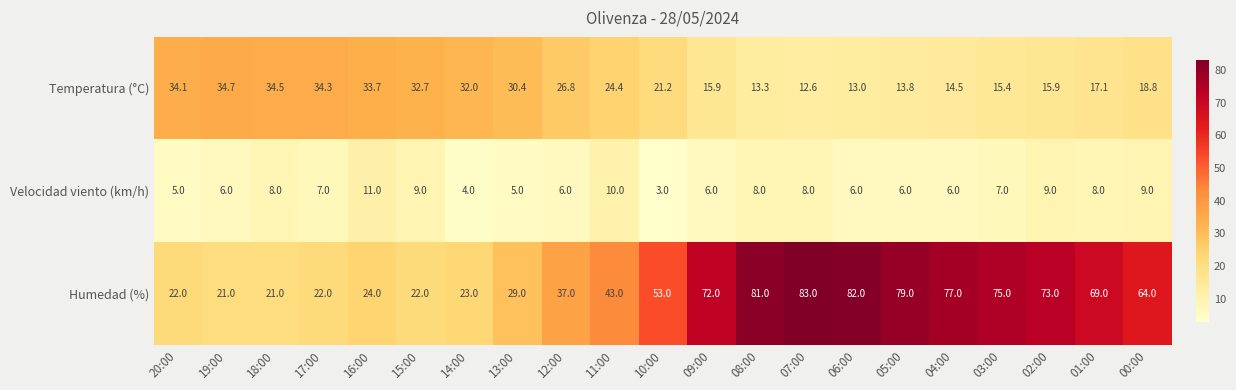

Where is Humedad (%) nearest to the value 52?

10:00